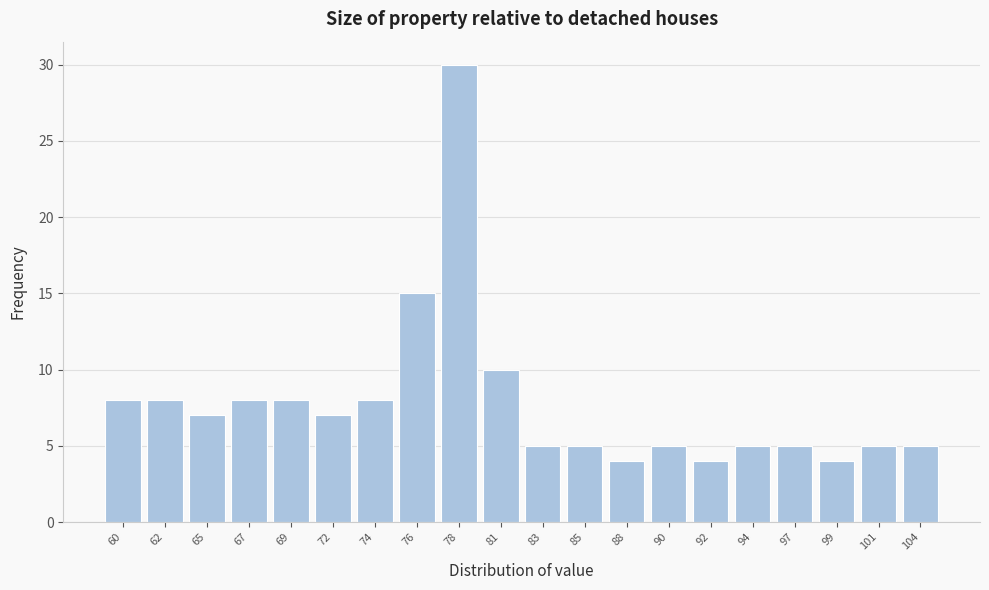

Reading left to right, what are all the values shown in this chart?

60=8	62=8	65=7	67=8	69=8	72=7	74=8	76=15	78=30	81=10	83=5	85=5	88=4	90=5	92=4	94=5	97=5	99=4	101=5	104=5